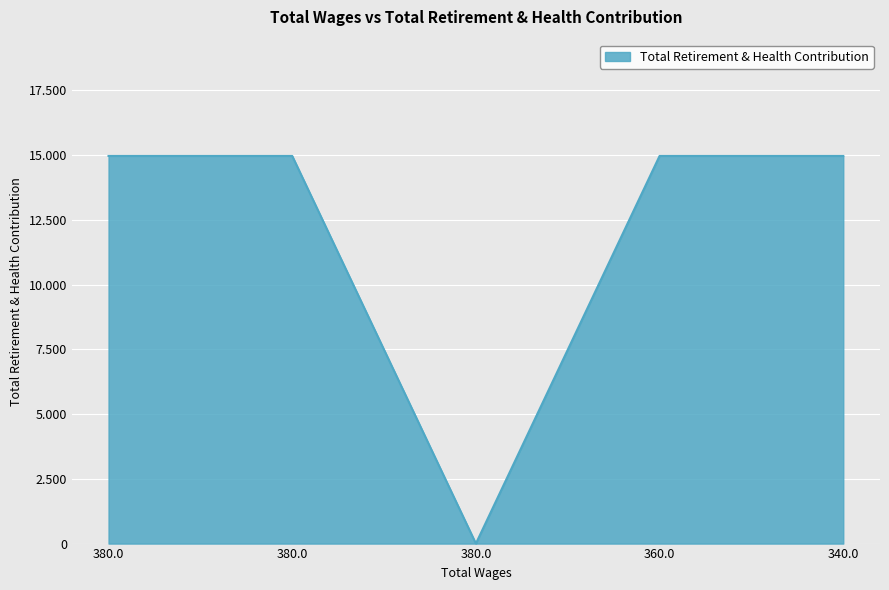

Rank the categories by value from highest to lowest.

380.0, 380.0, 360.0, 340.0, 380.0